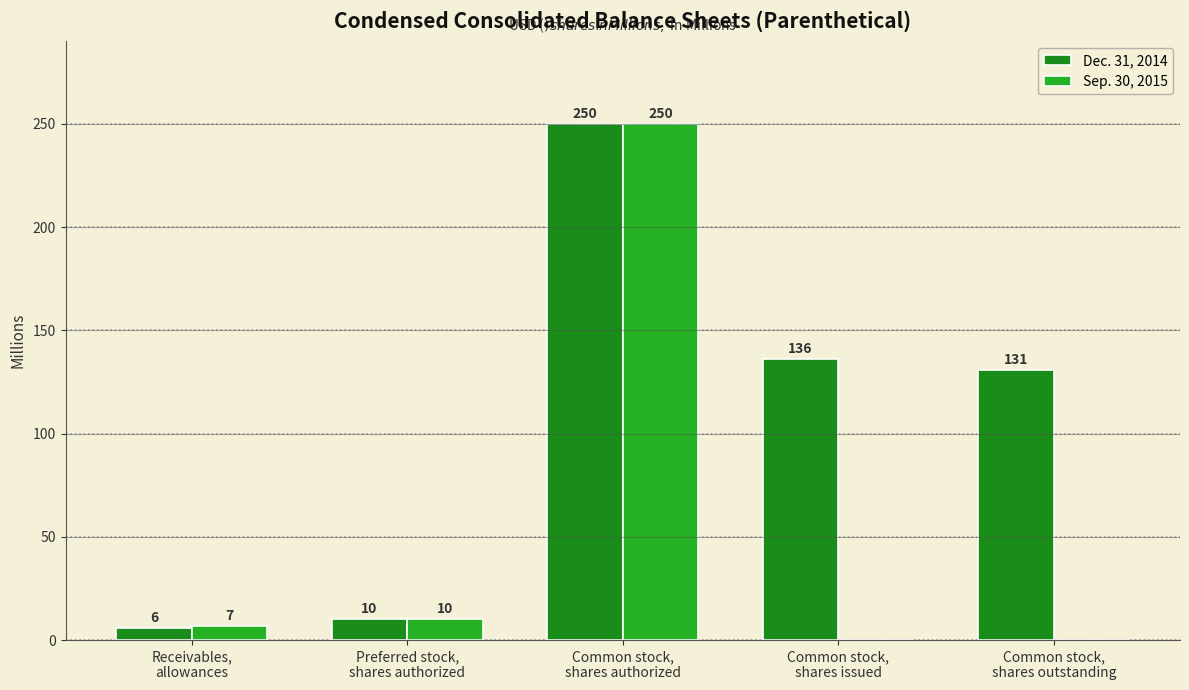

What is the sum of all Dec. 31, 2014 values?

533